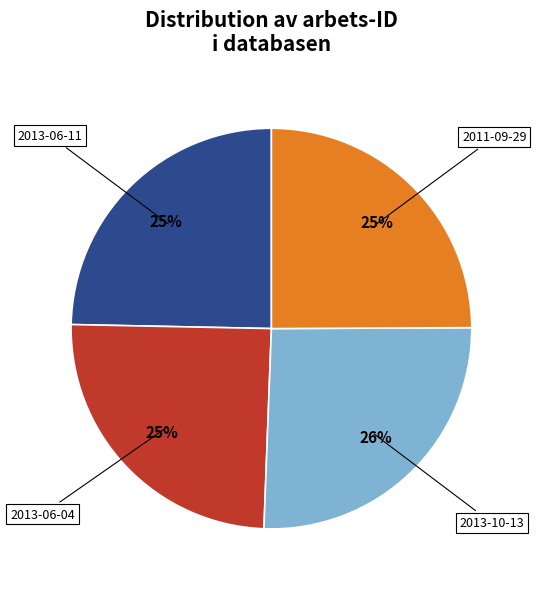

To the nearest percent, what is the difference between the largest and smallest slice percentages?

1%